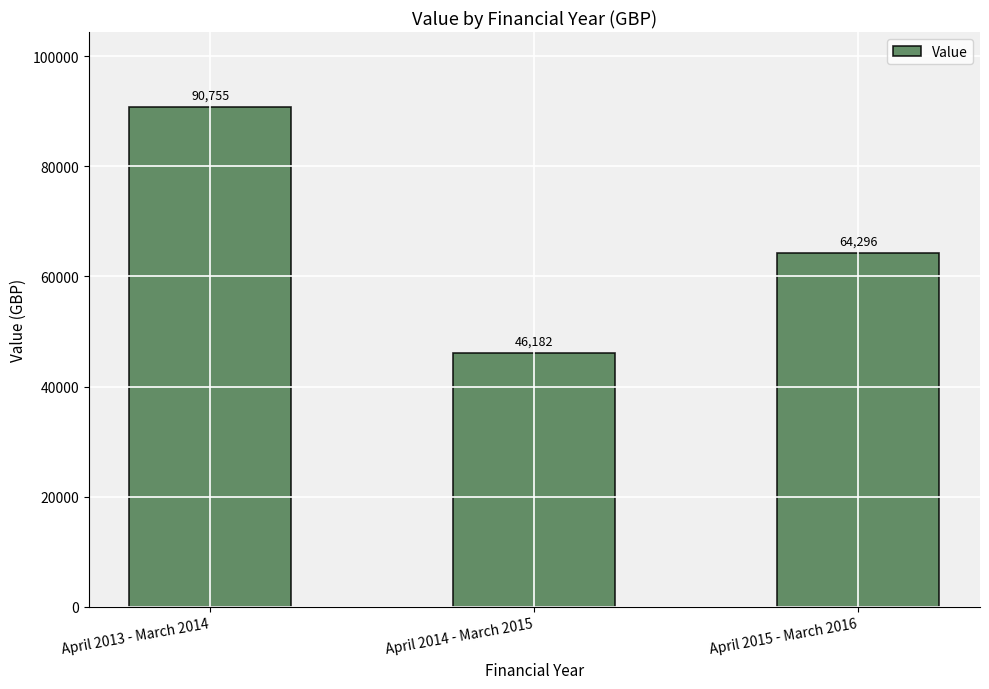

What is the value of the 1st bar from the left?

90755